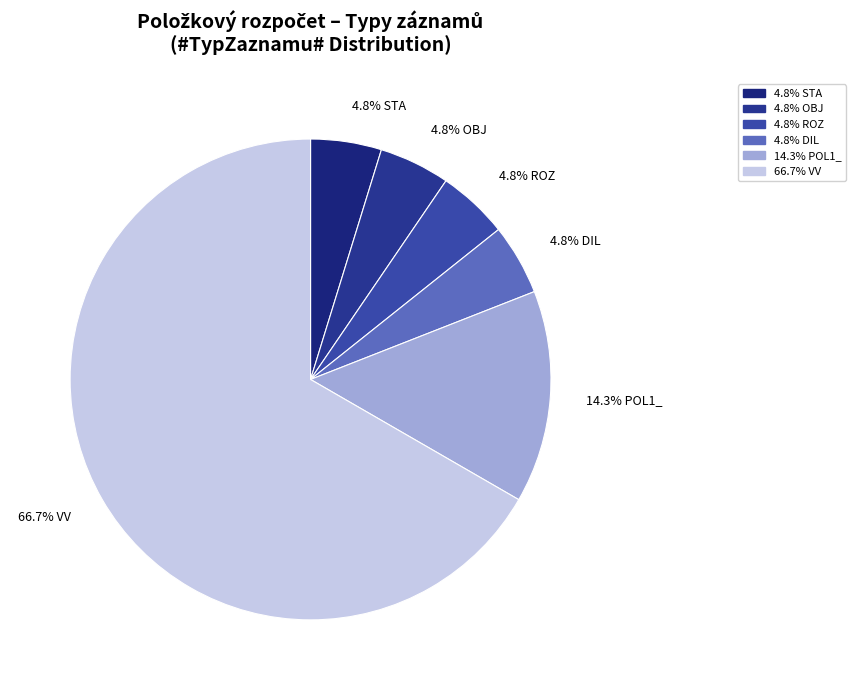

Count the number of slices in the pie.

6